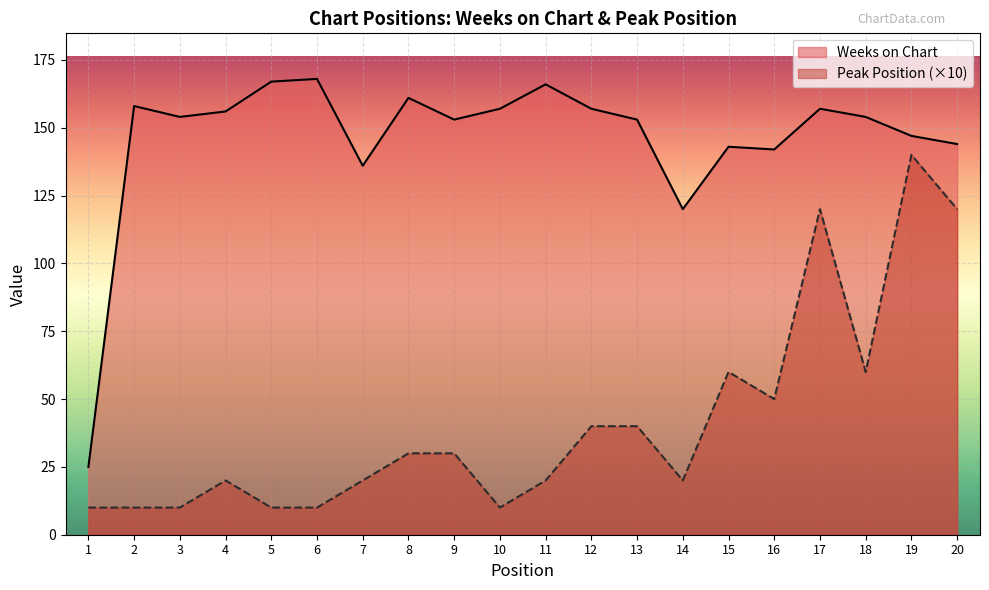

What is the average value of the Weeks on Chart series?

146